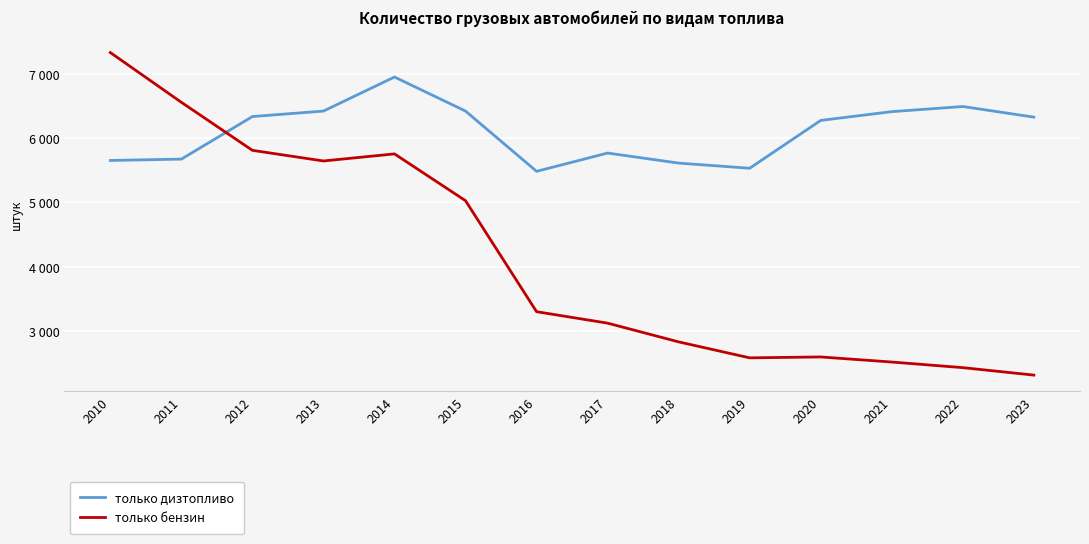

In только дизтопливо, how many points are lower than both neighbors (excluding endpoints)?

2